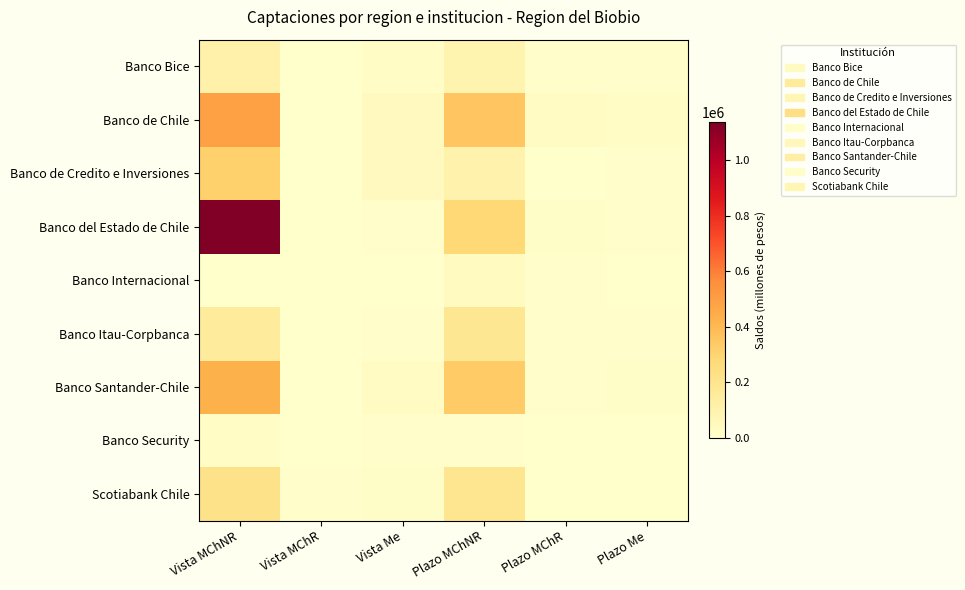

What is the difference between the highest and lowest values at Vista MChNR?

1131342.7